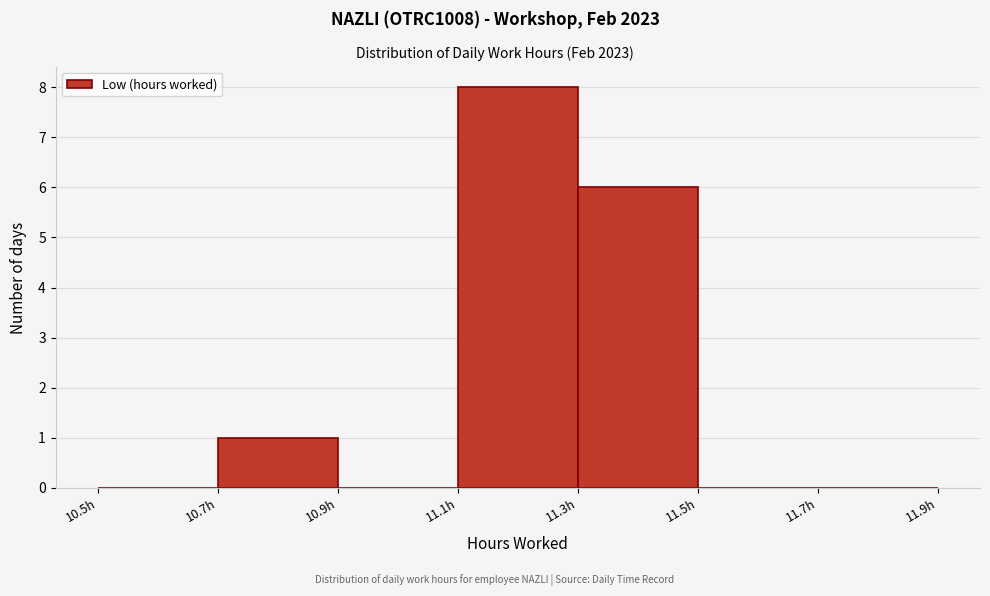

Reading left to right, list every bar in this chart as the range it spans on the x-axis followed by its height. The values are not printed on the chart, so give them approximately, as read against the axis.

10.5 to 10.7: 0
10.7 to 10.9: 1
10.9 to 11.1: 0
11.1 to 11.3: 8
11.3 to 11.5: 6
11.5 to 11.7: 0
11.7 to 11.9: 0